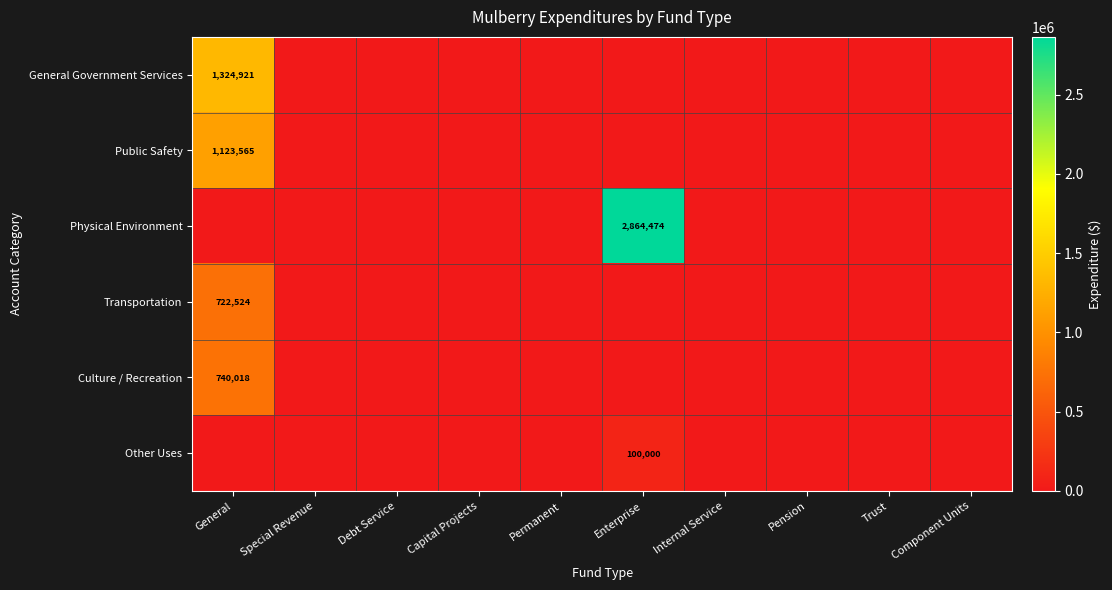

Which label corresponds to the largest value in the chart?

Enterprise